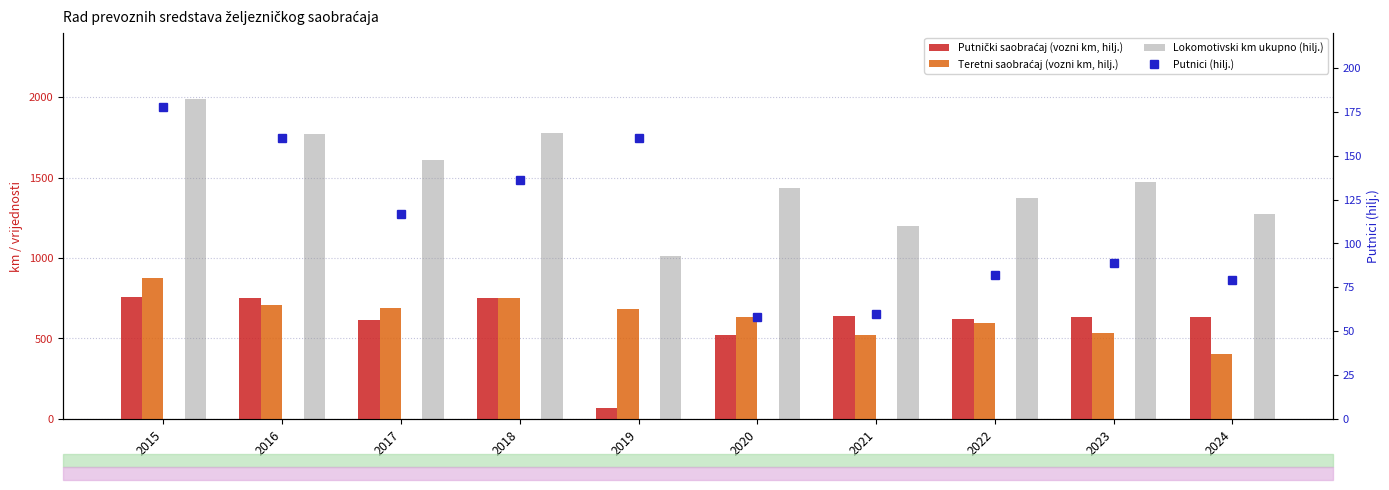

Reading left to right, what are all the values shown in this chart?

Putnički saobraćaj (vozni km, hilj.): 760	752	618	754	69	520	639	622	634	632
Teretni saobraćaj (vozni km, hilj.): 874	707	690	750	681	632	522	597	535	405
Lokomotivski km ukupno (hilj.): 1992	1773	1607	1780	1015	1435	1200	1376	1473	1273
Putnici (hilj.): 178	160	117	136	160	58	60	82	89	79